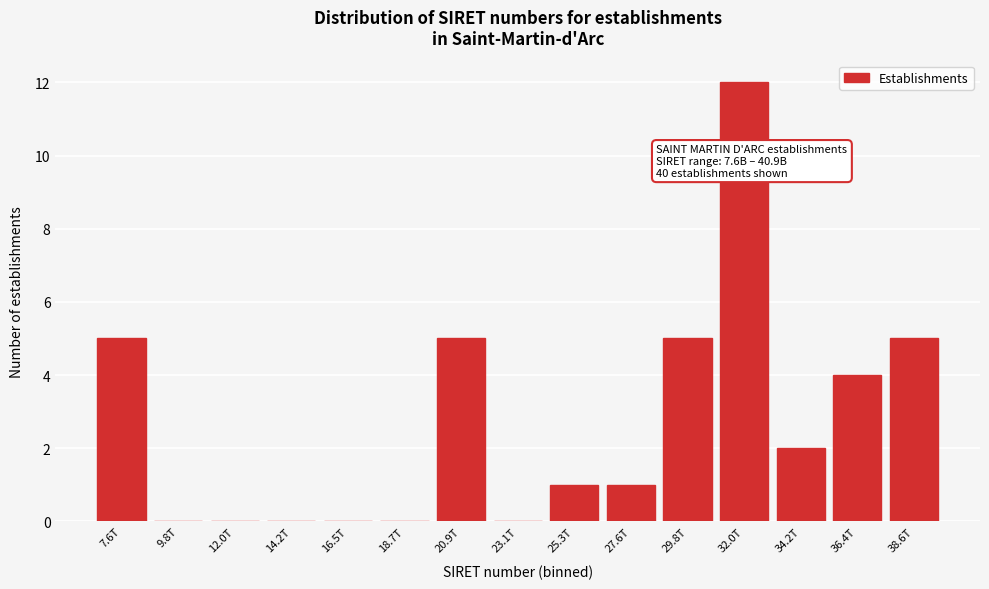

Reading right to left, what are all the values shown in this chart?

38.6T=5	36.4T=4	34.2T=2	32.0T=12	29.8T=5	27.6T=1	25.3T=1	23.1T=0	20.9T=5	18.7T=0	16.5T=0	14.2T=0	12.0T=0	9.8T=0	7.6T=5